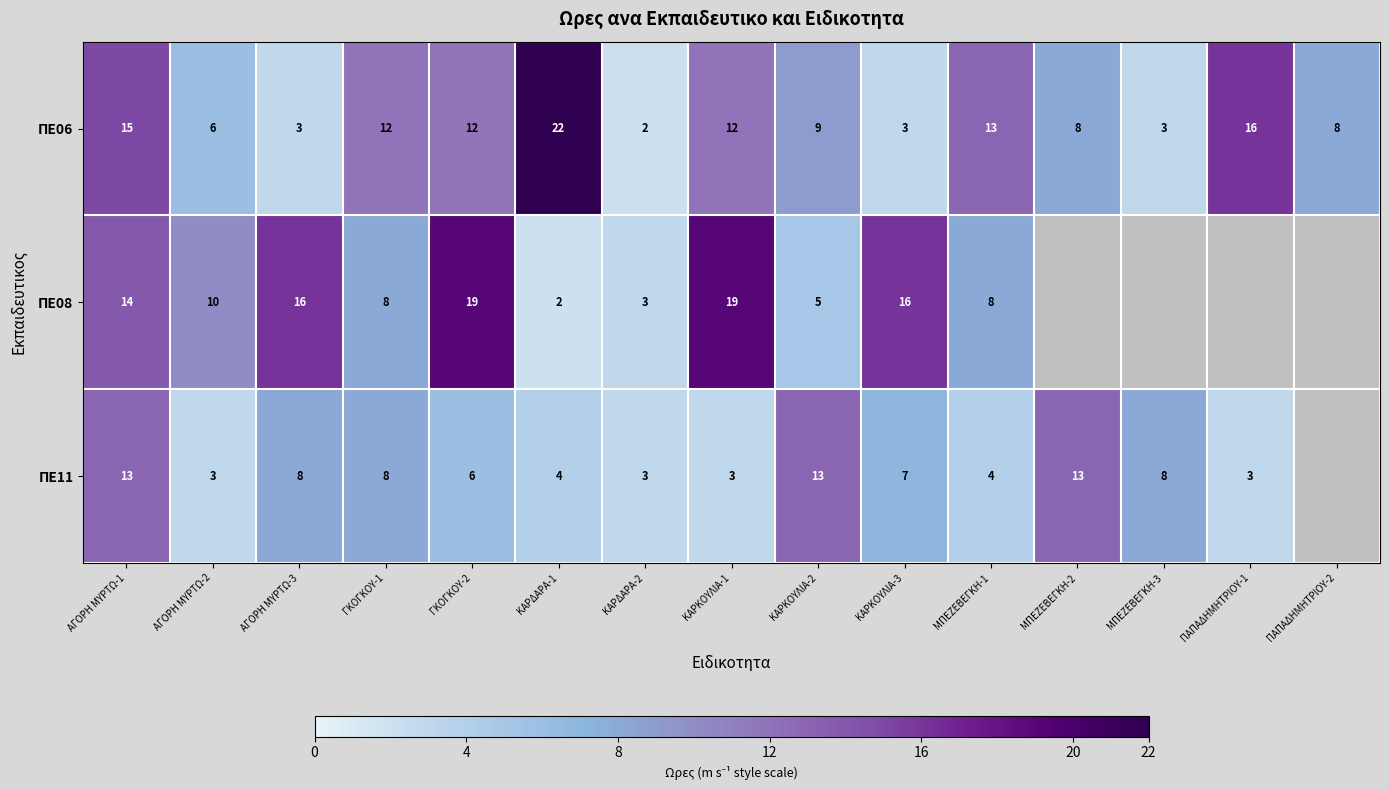

What value does the ΠΕ06 series have at ΠΑΠΑΔΗΜΗΤΡΙΟΥ-2, to the nearest 5?

10